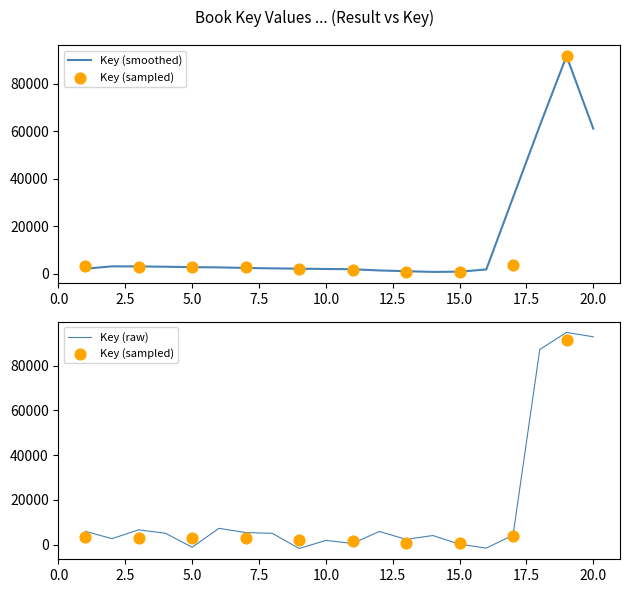

Between 1 and 3, which is larger?

3